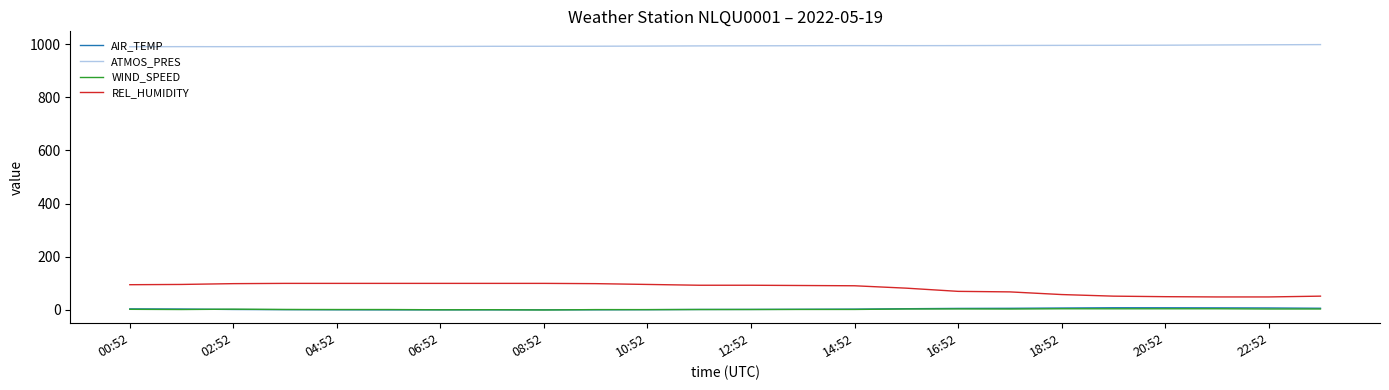

Which series has the widest spread of values?

REL_HUMIDITY